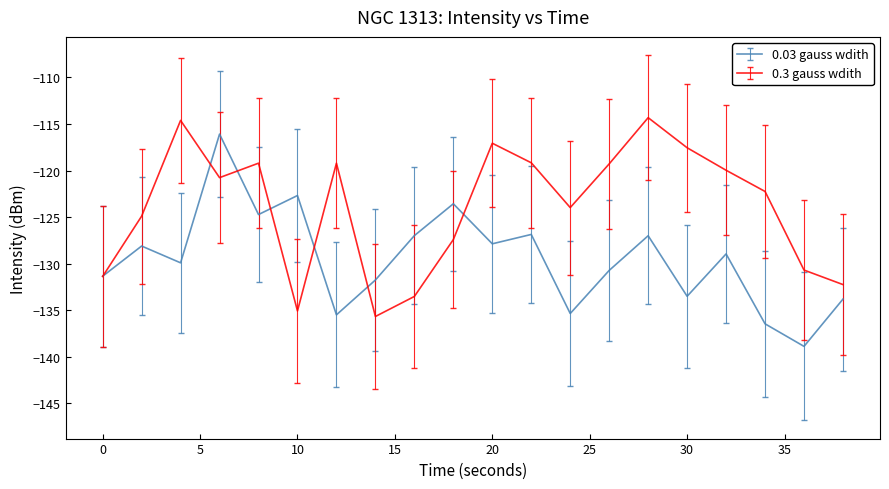

What is the minimum value for 0.03 gauss wdith?

-138.9